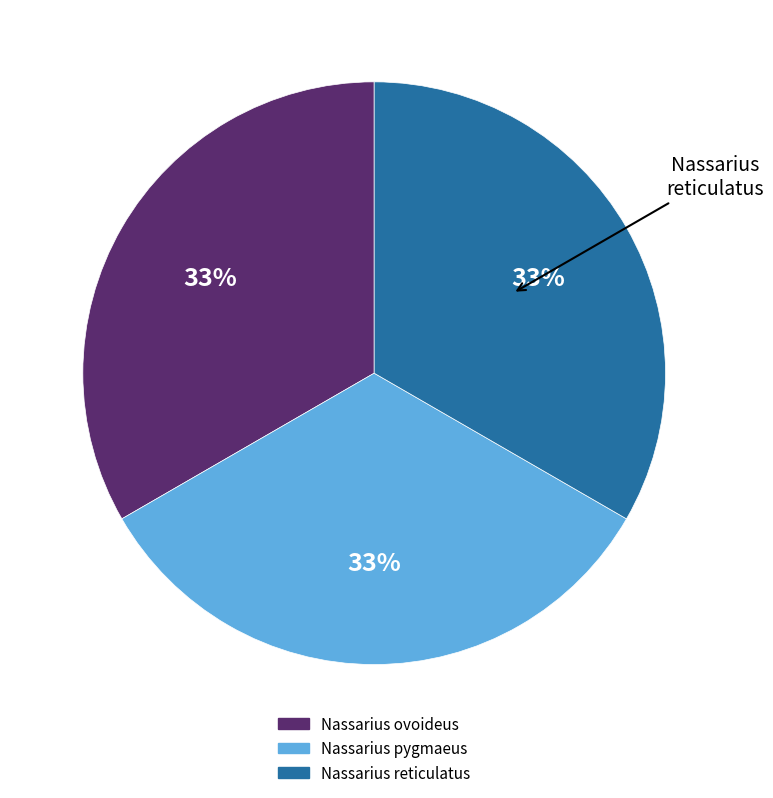

Count the number of slices in the pie.

3